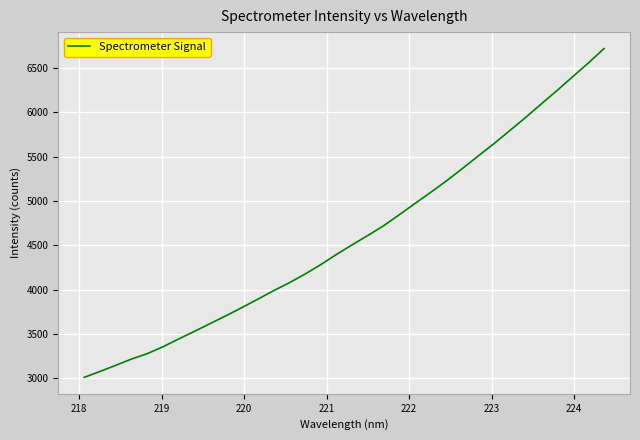

What is the difference between the maximum and minimum values?

3704.0